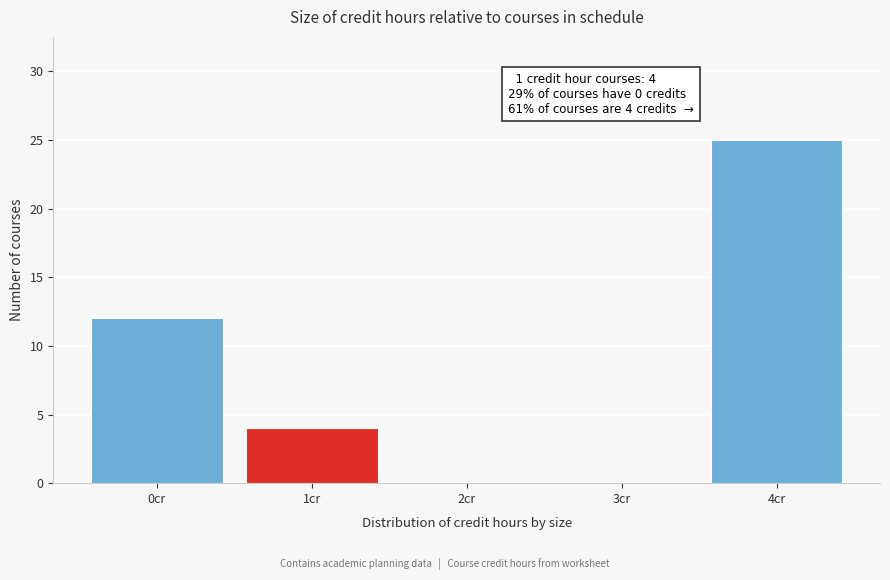

Reading left to right, transcribe all the data shown in this chart.

0cr=12	1cr=4	2cr=0	3cr=0	4cr=25